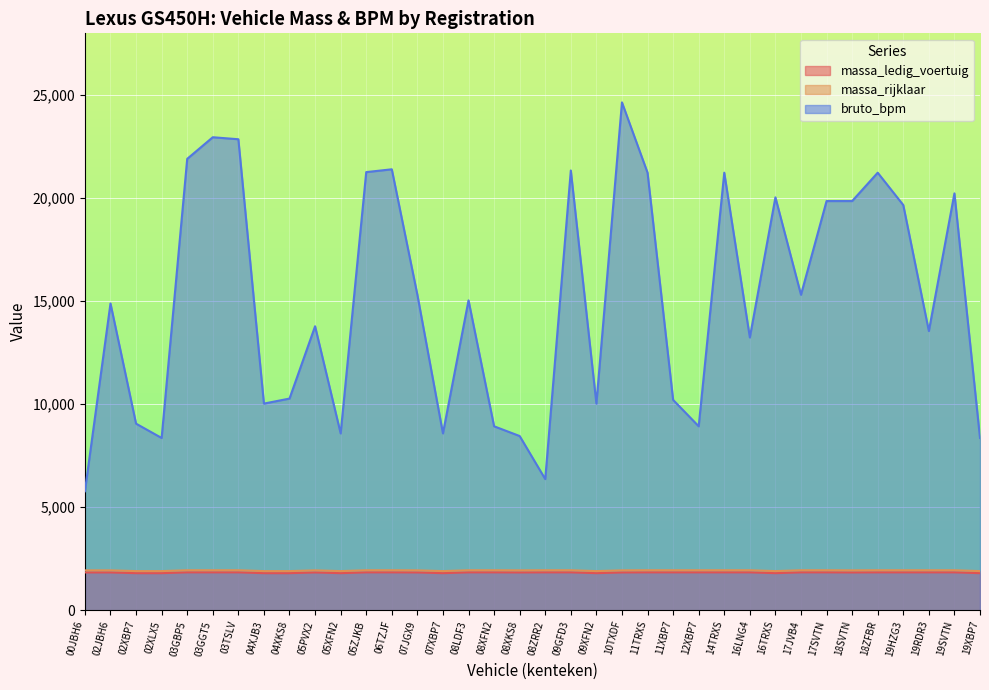

What is the label of the 7th point from the left?

03TSLV